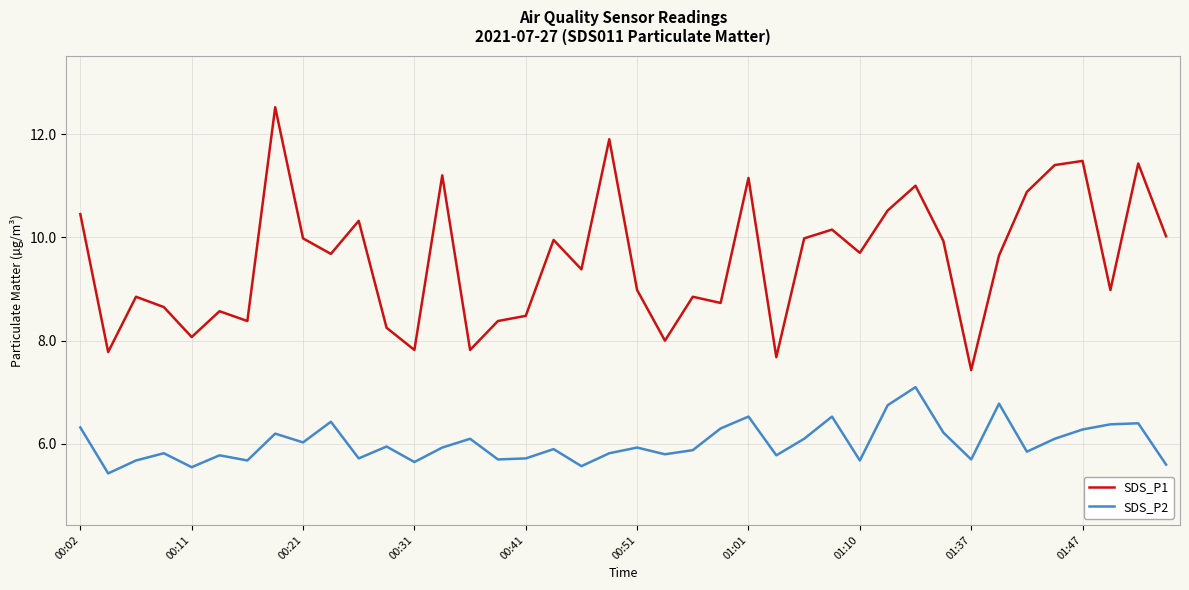

What is the maximum value shown in the chart?

12.5